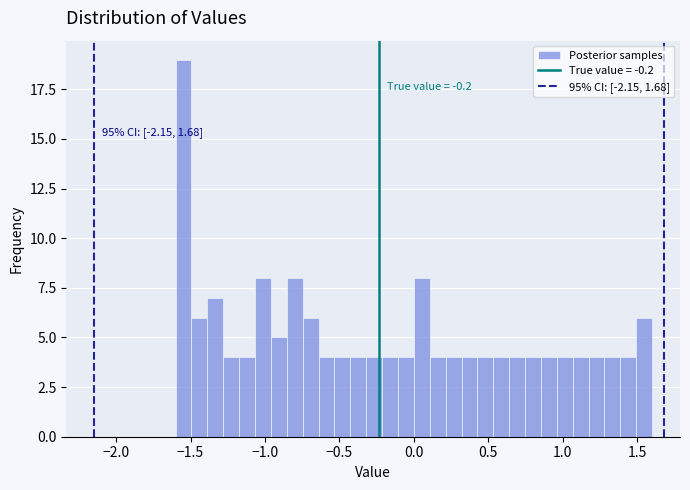

Read against the x-axis, roughly where is the centre of the tallest bar?

-1.55